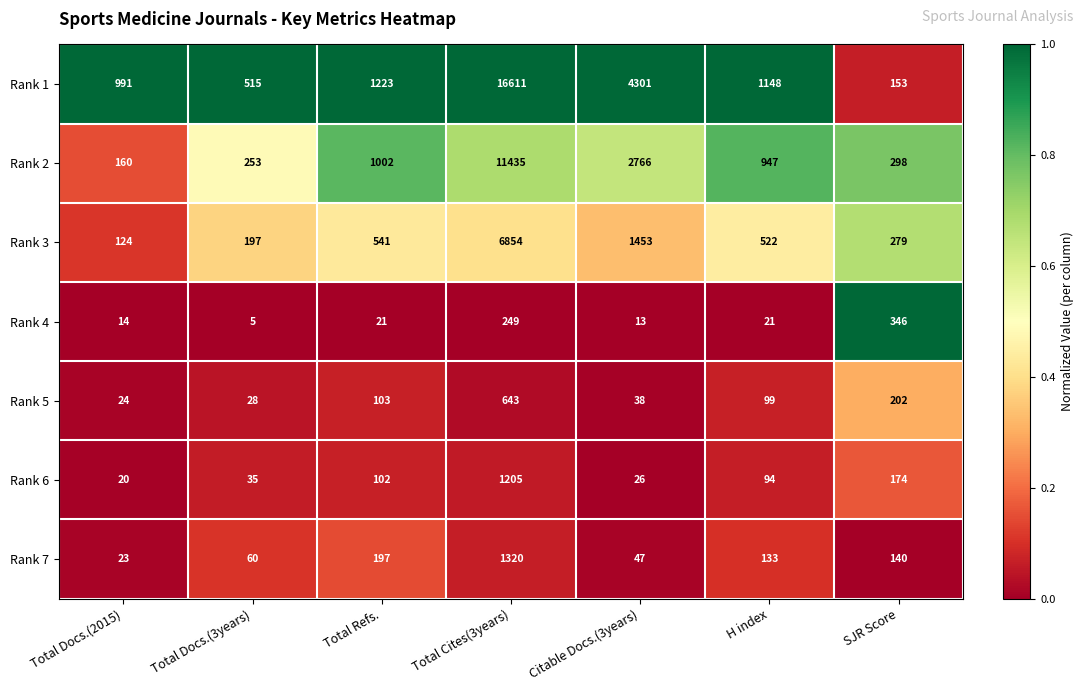

What is the greatest value displayed?

16611